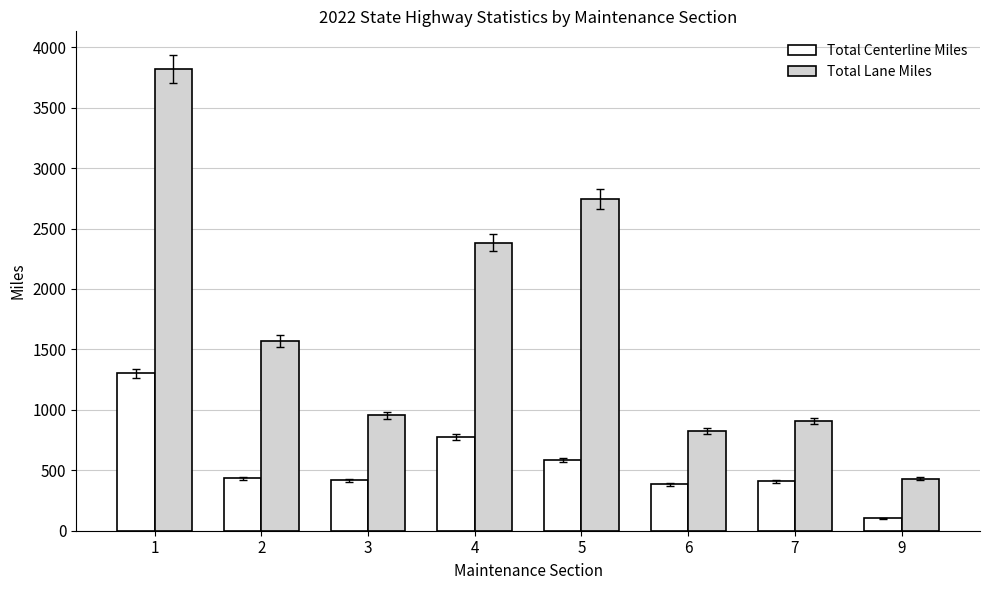

List the series in order of their peak value, lowest first.

Total Centerline Miles, Total Lane Miles